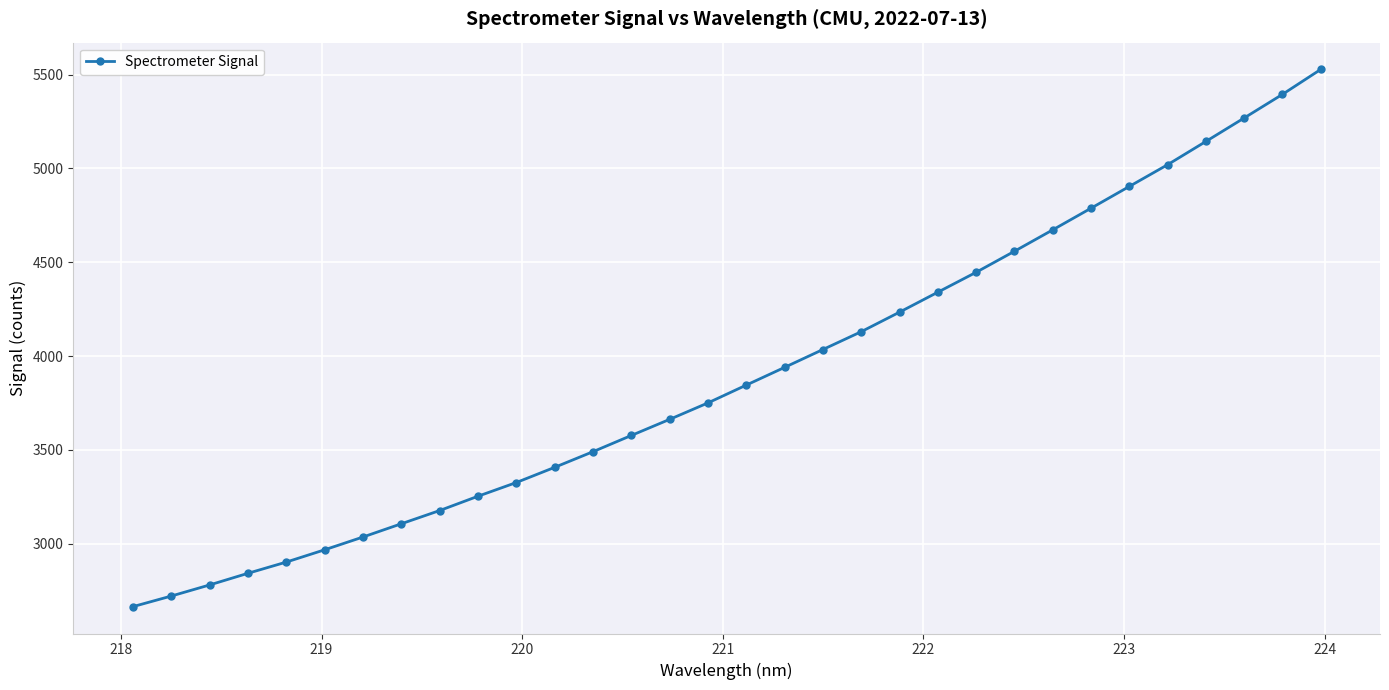

What is the sum of all values?

124912.0